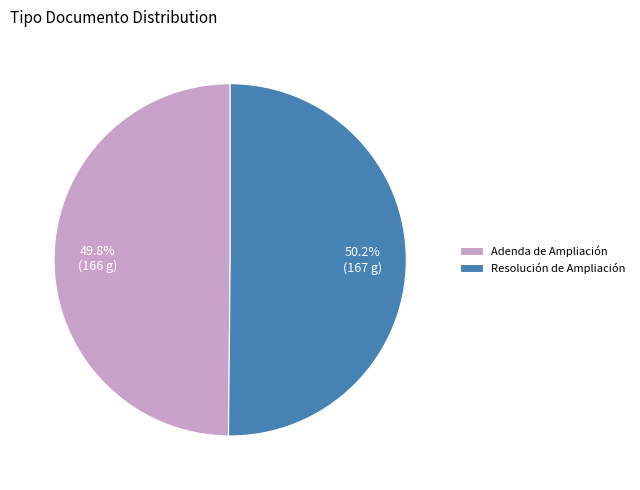

What is the total percentage of Adenda de Ampliación and Resolución de Ampliación?

100.0%